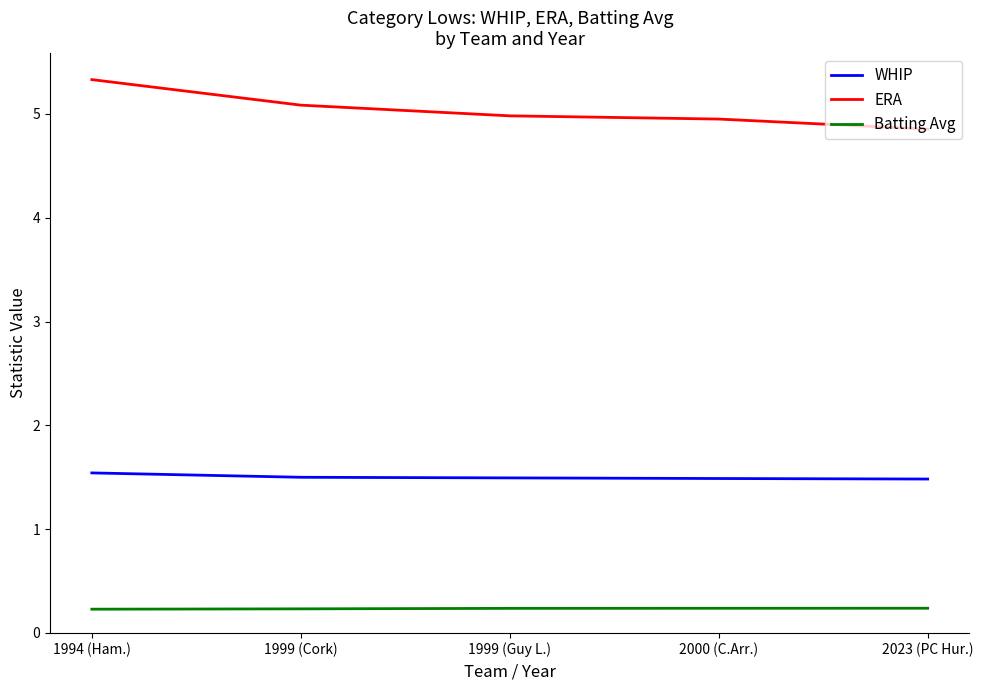

What is the average value of the Batting Avg series?

0.2